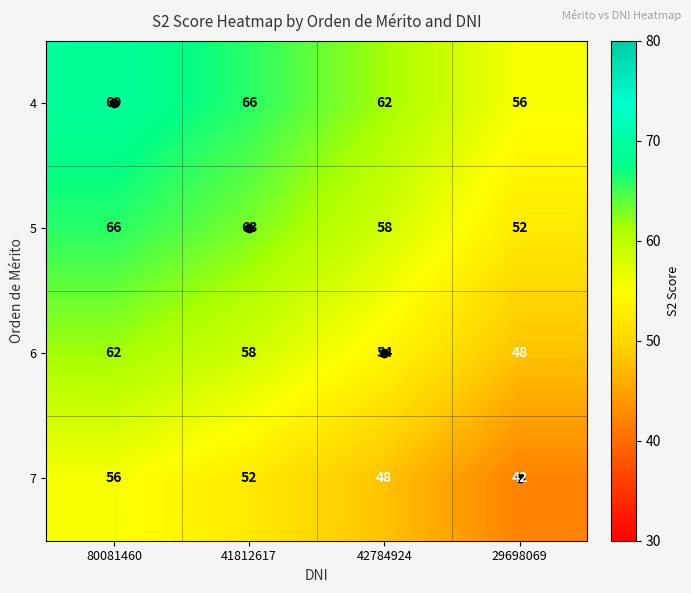

At how many categories does at least one series exceed 55?

4